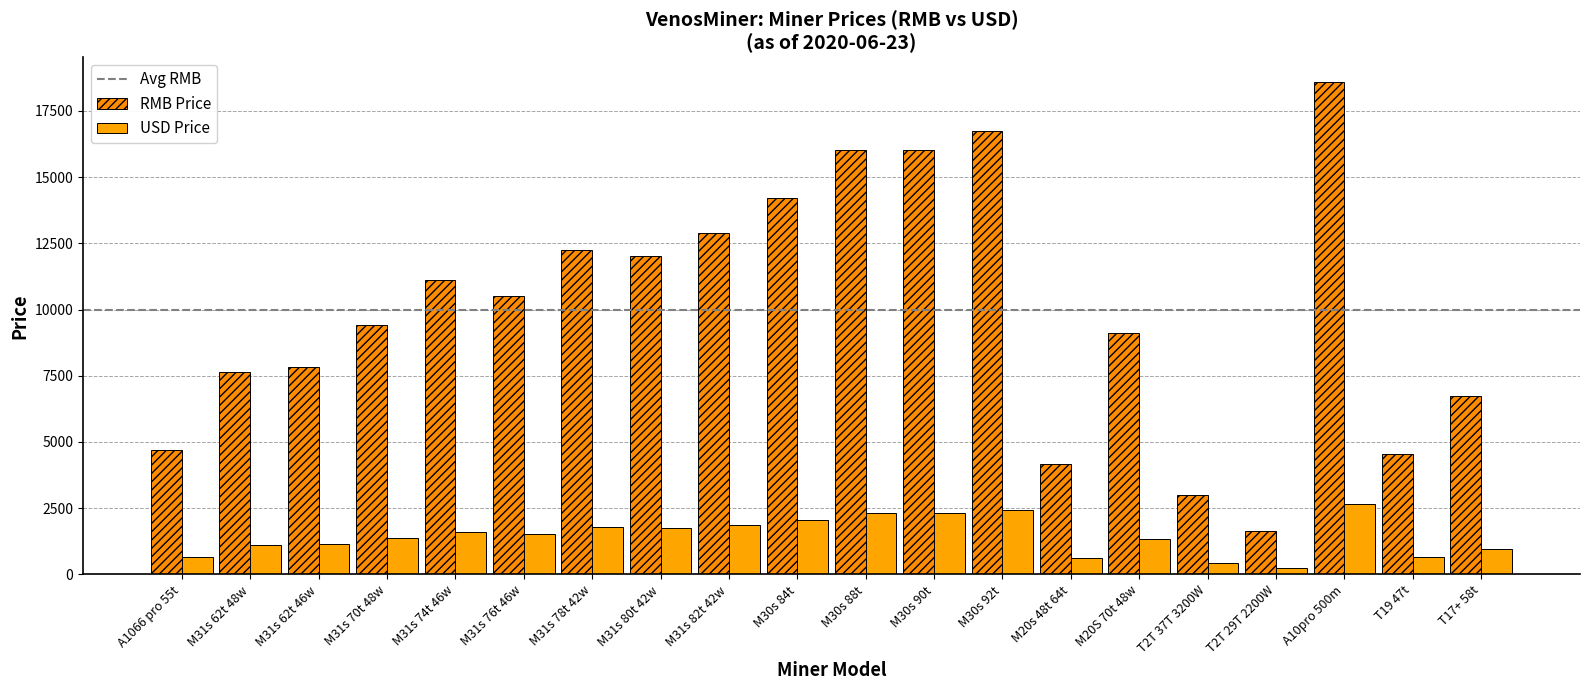

What is the sum of the USD Price values at M31s 78t 42w and M30s 92t?

4221.9